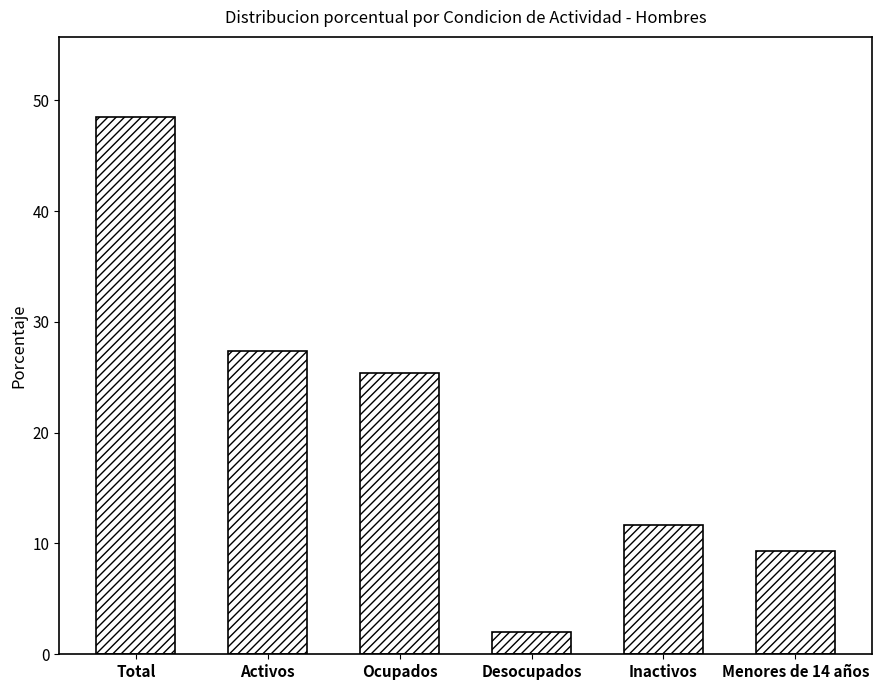

Reading right to left, extract all data points from this chart.

9.4	11.7	2.0	25.4	27.4	48.5